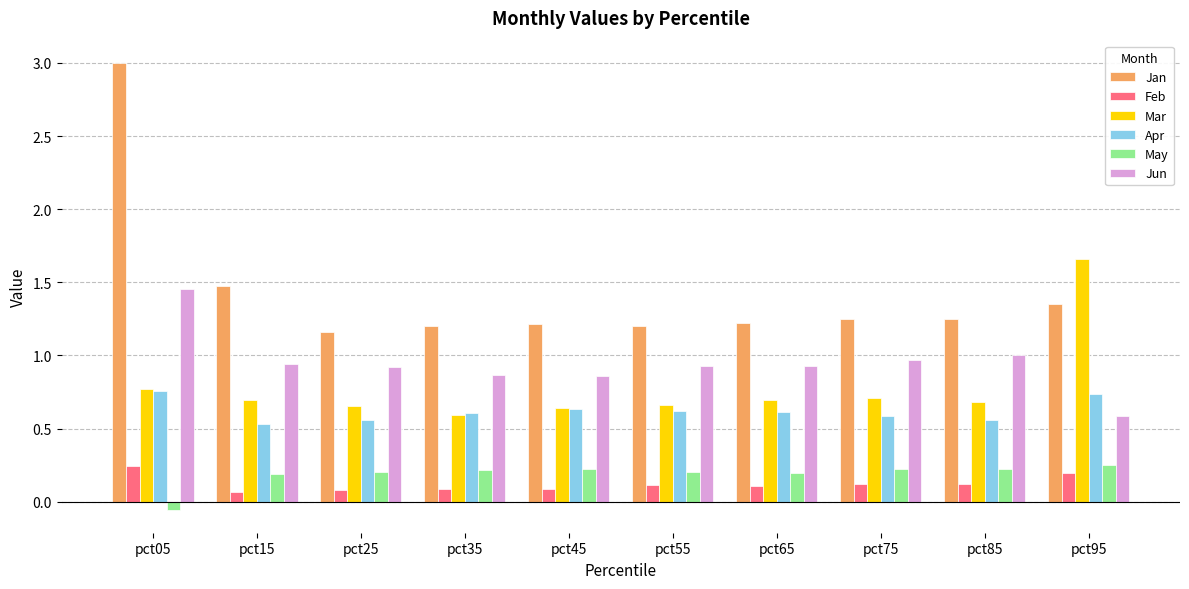

The Jan series shows 1.2 at pct35. True or false?

True